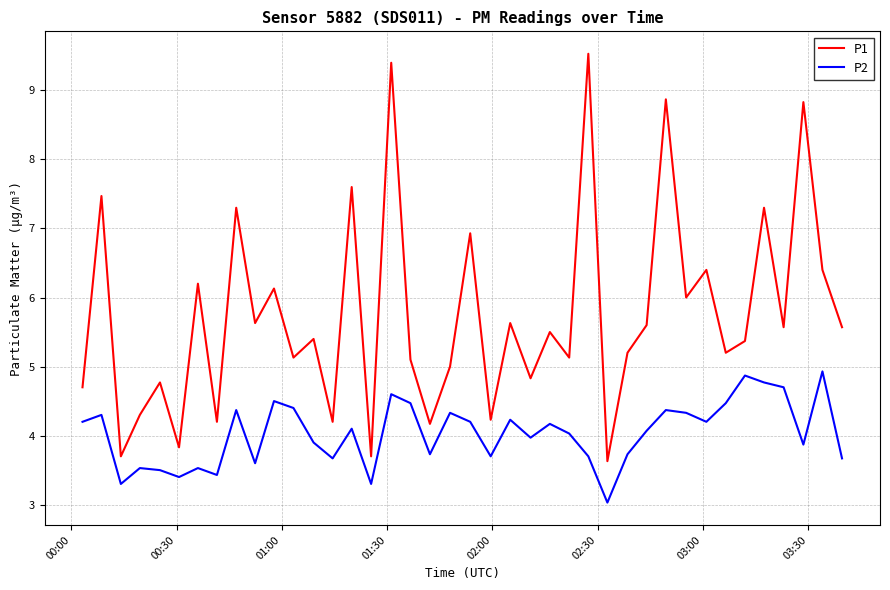

What is the average value of the P2 series?

4.0